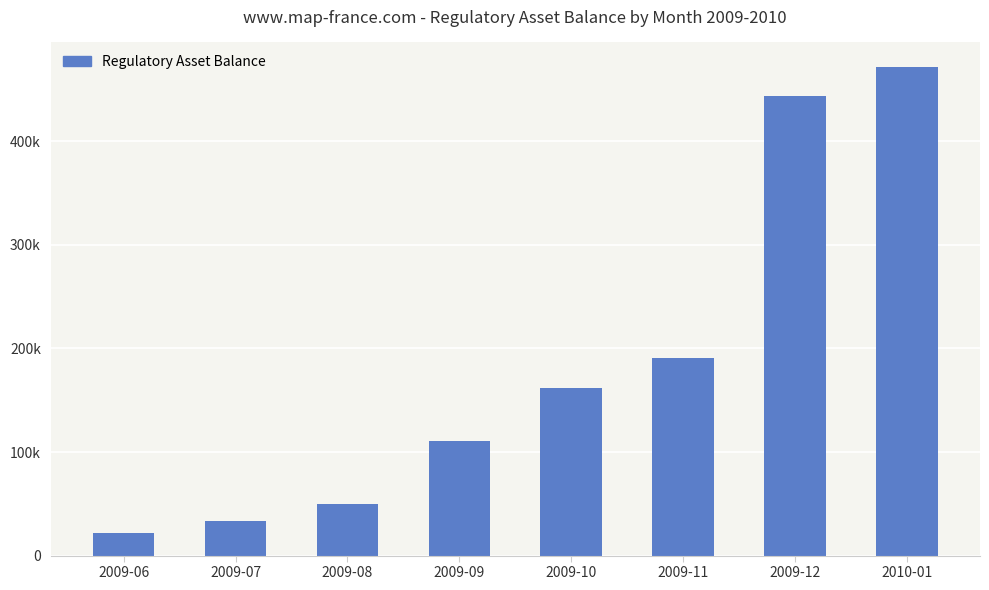

What is the minimum value shown in the chart?

22087.2